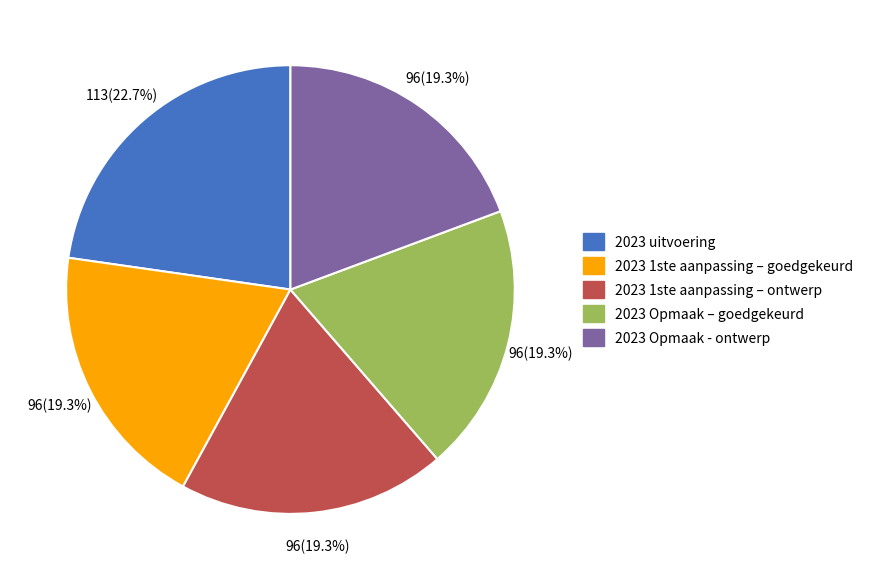

To the nearest percent, what is the average slice percentage?

20%